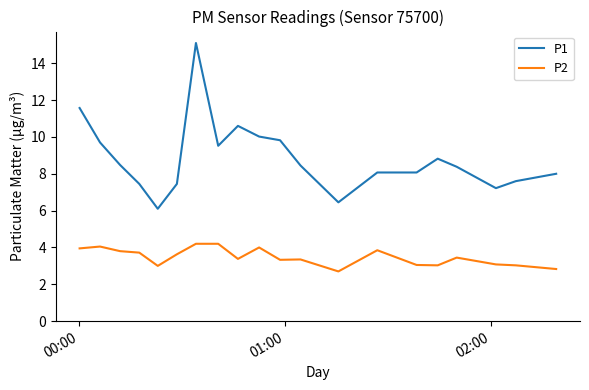

Rank the series by their average value, from highest to lowest.

P1, P2